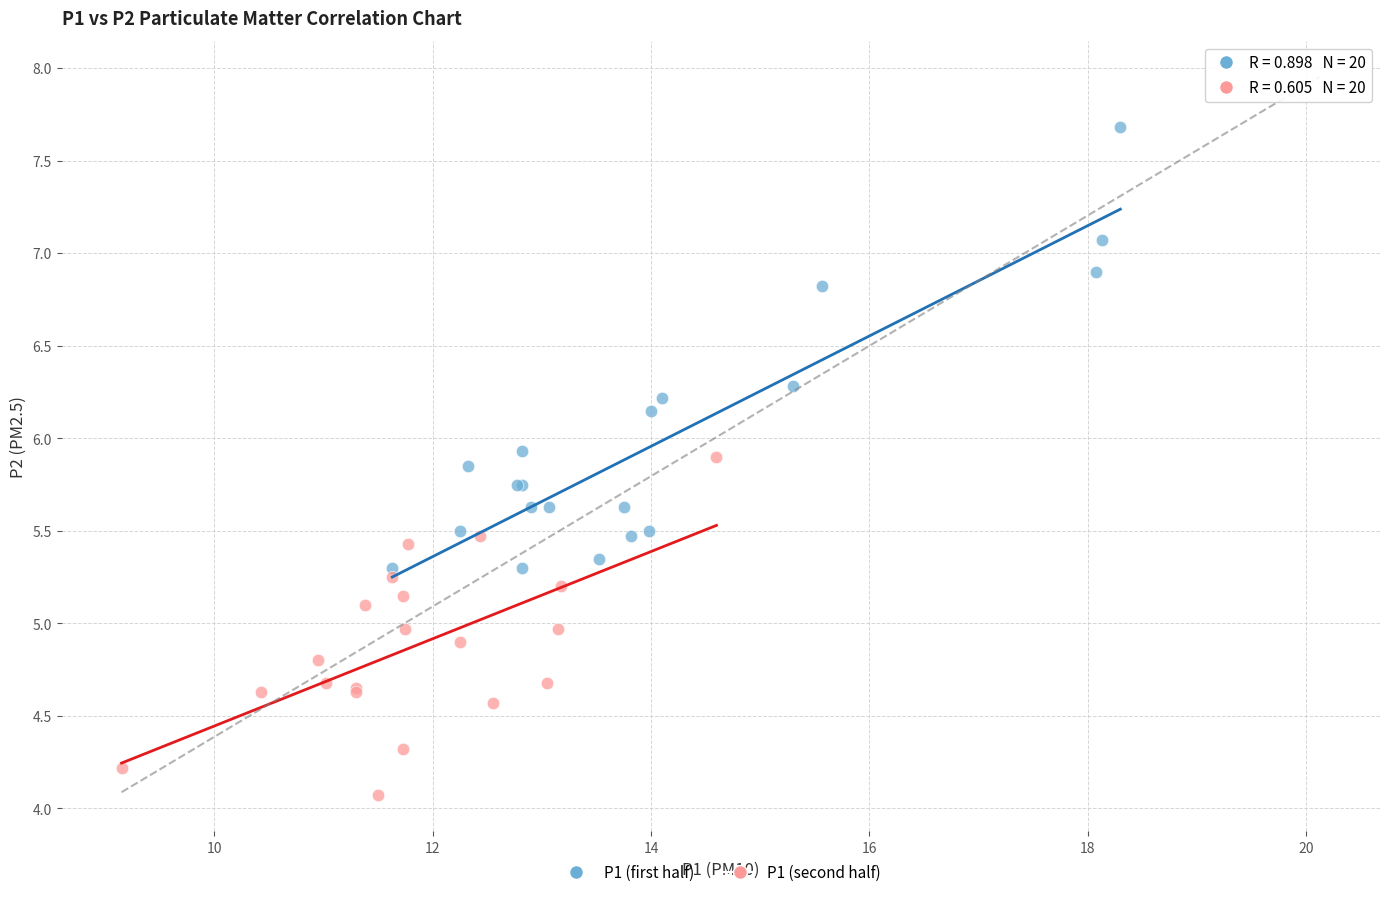

Which series reaches the minimum Y coordinate?

P1 (second half)